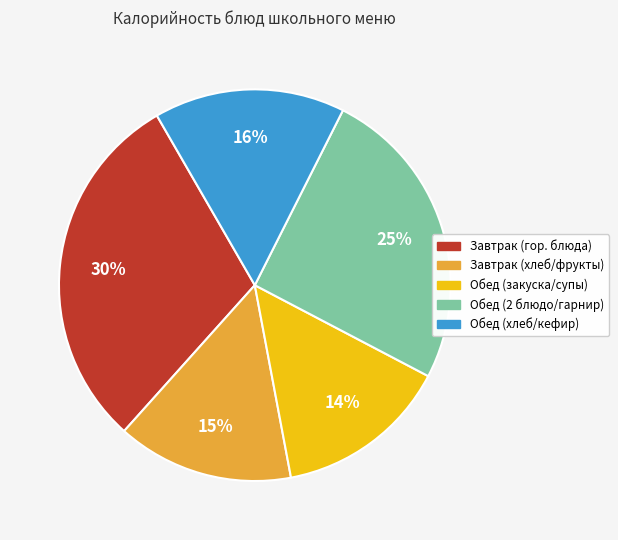

To the nearest percent, what is the difference between the largest and smallest slice percentages?

16%